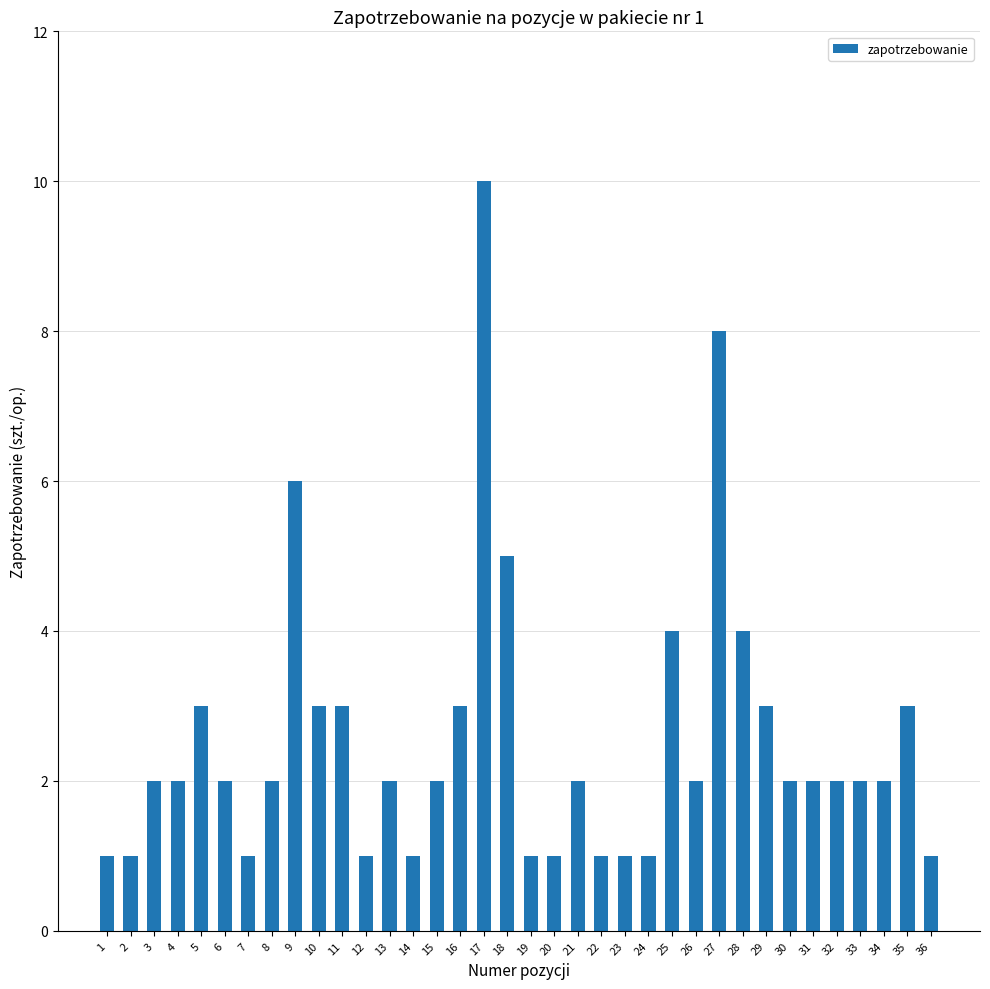

The value at 32 is 2. True or false?

True